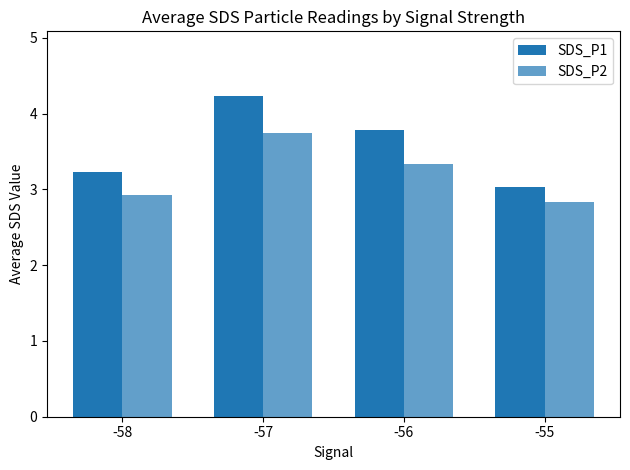

How many bars are there in total?

8